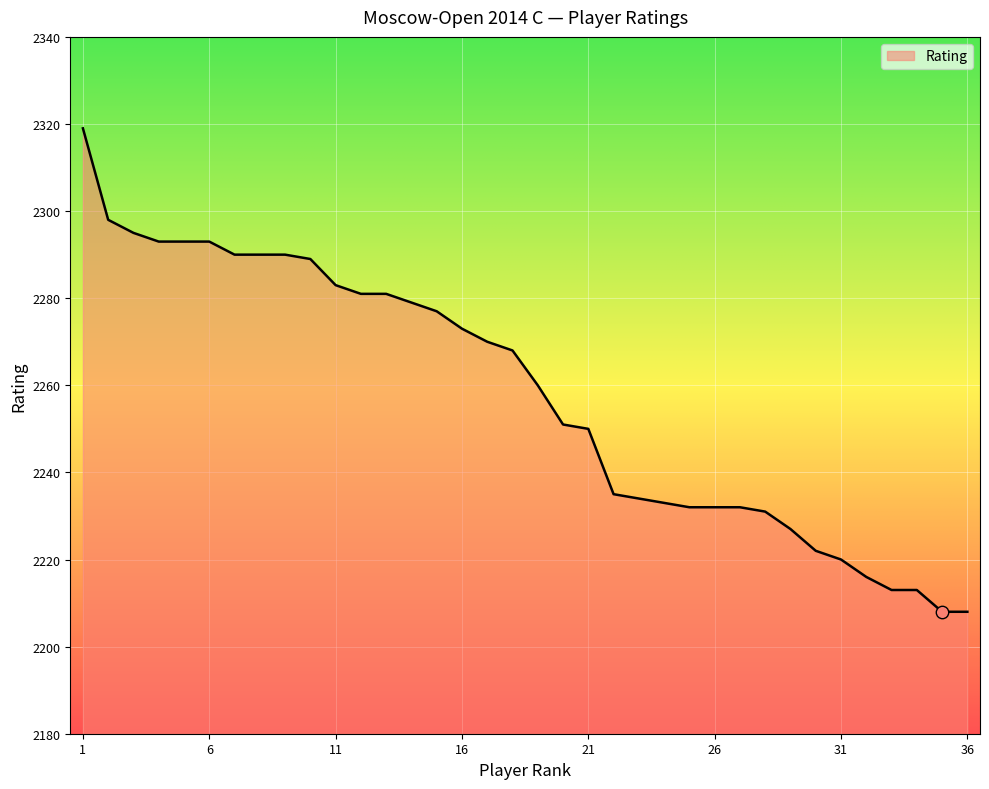

What is the smallest value displayed?

2208